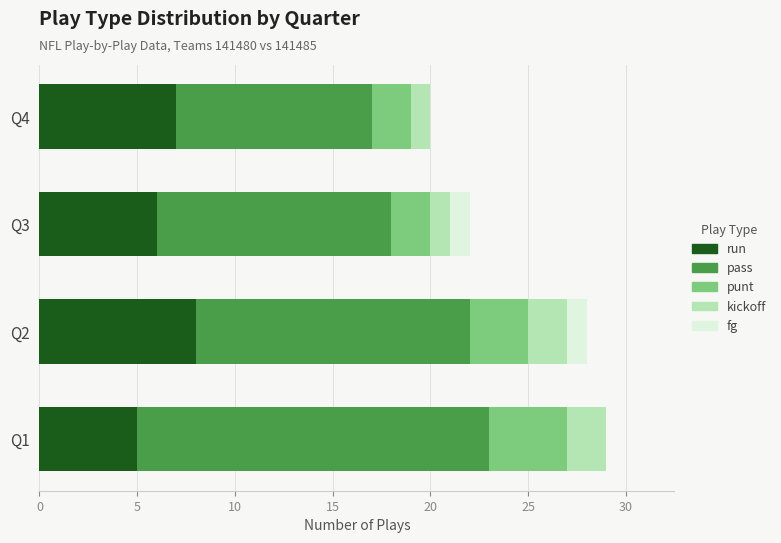

At which label does run reach its peak?

Q2